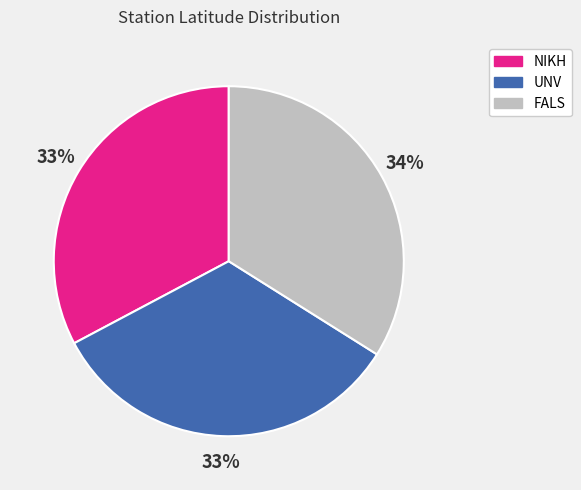

Does any single category account for the majority?

No